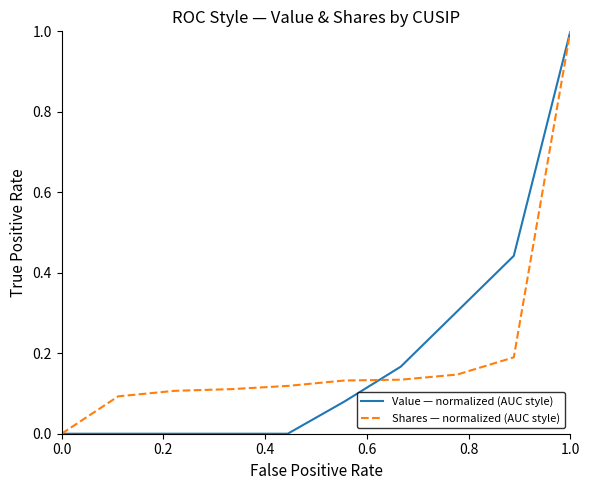

What is the highest value of the Shares — normalized (AUC style) series?

1.0